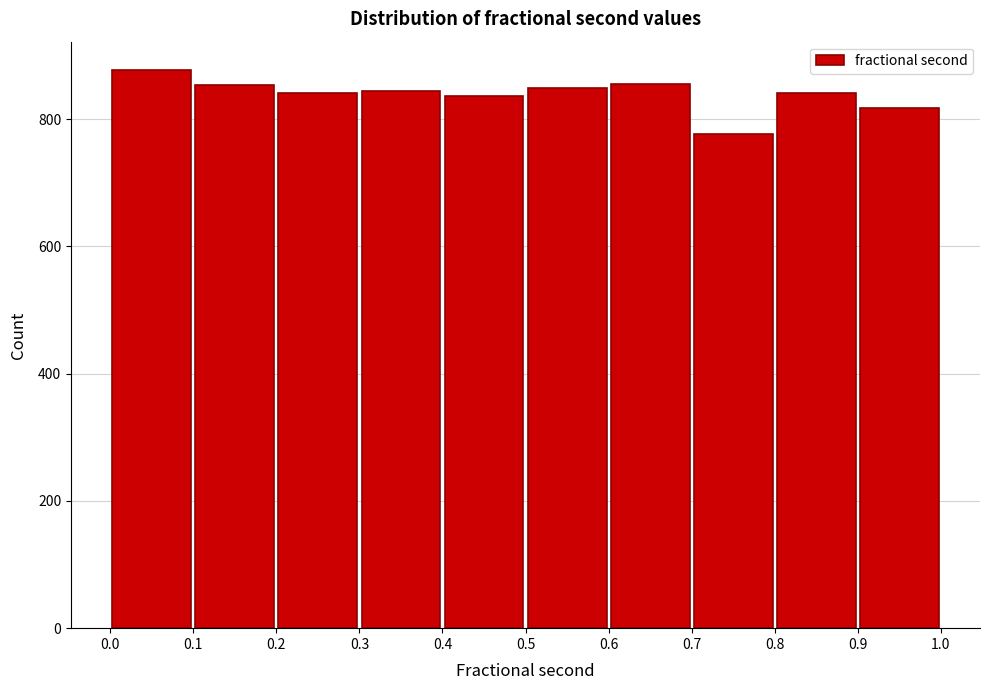

Reading left to right, transcribe this chart: for each bar, give the range it covers on the x-axis and its height. The values are not printed on the chart, so give them approximately, as read against the axis.

0.0 to 0.1: 880
0.1 to 0.2: 860
0.2 to 0.3: 840
0.3 to 0.4: 840
0.4 to 0.5: 840
0.5 to 0.6: 840
0.6 to 0.7: 860
0.7 to 0.8: 780
0.8 to 0.9: 840
0.9 to 1.0: 820